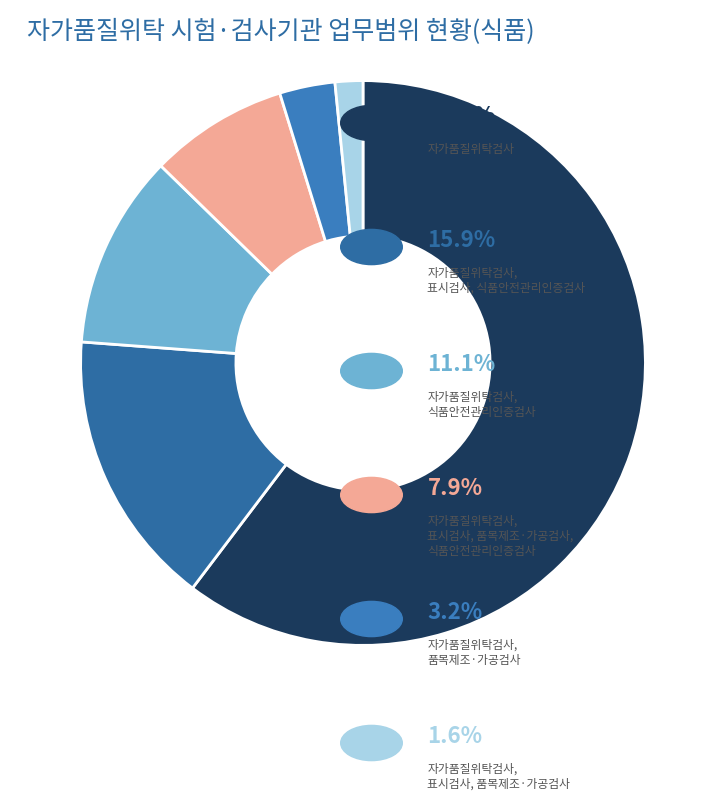

Rank the categories by value from highest to lowest.

자가품질위탁검사, 자가품질위탁검사, 표시검사, 식품안전관리인증검사, 자가품질위탁검사, 식품안전관리인증검사, 자가품질위탁검사, 표시검사, 품목제조·가공검사, 식품안전관리인증검사, 자가품질위탁검사, 품목제조·가공검사, 자가품질위탁검사, 표시검사, 품목제조·가공검사